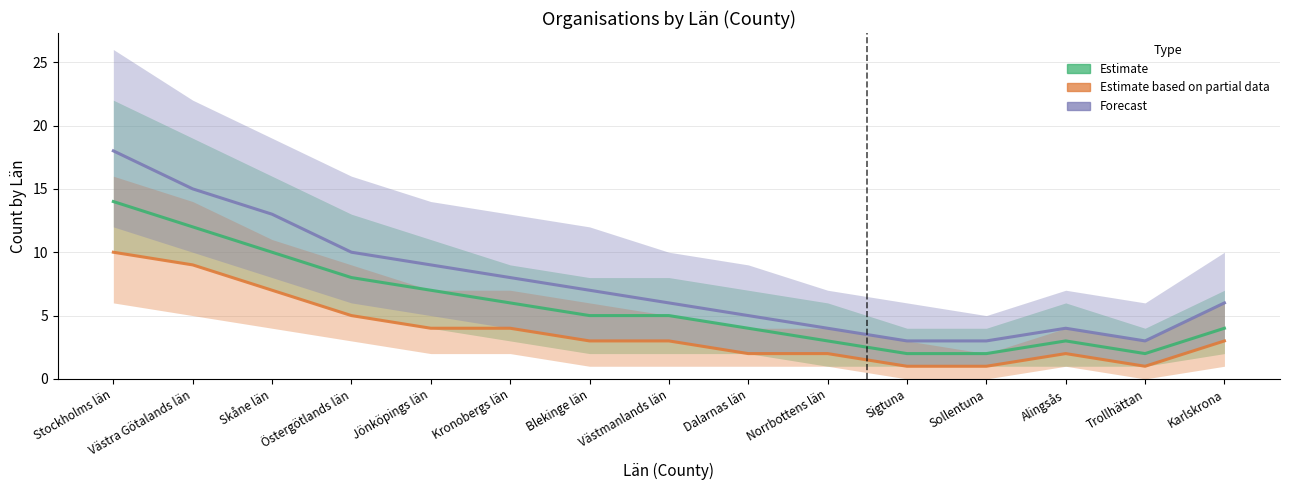

True or false: Forecast and Estimate intersect in this chart.

False